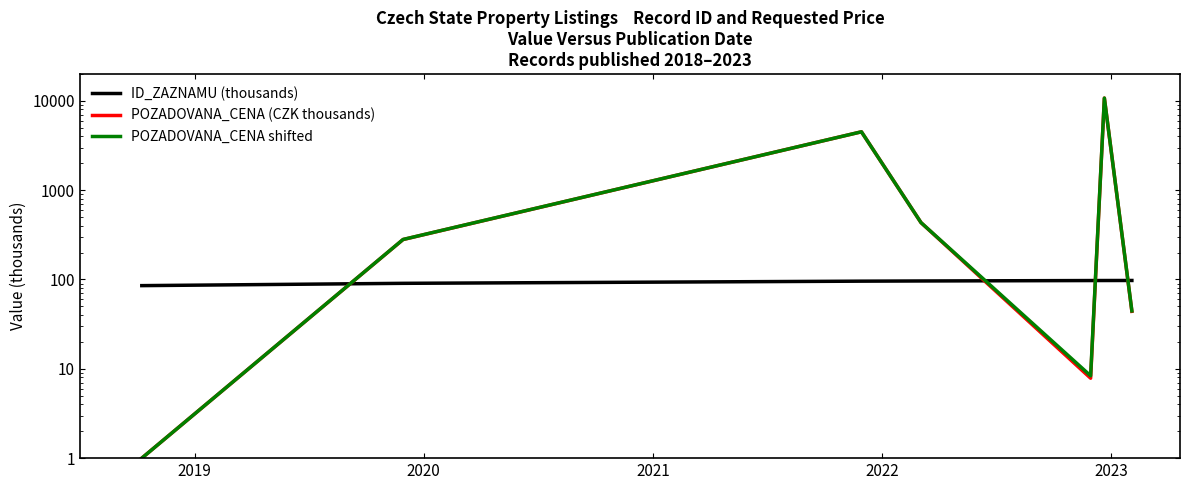

True or false: ID_ZAZNAMU (thousands) and POZADOVANA_CENA (CZK thousands) cross at least once.

True